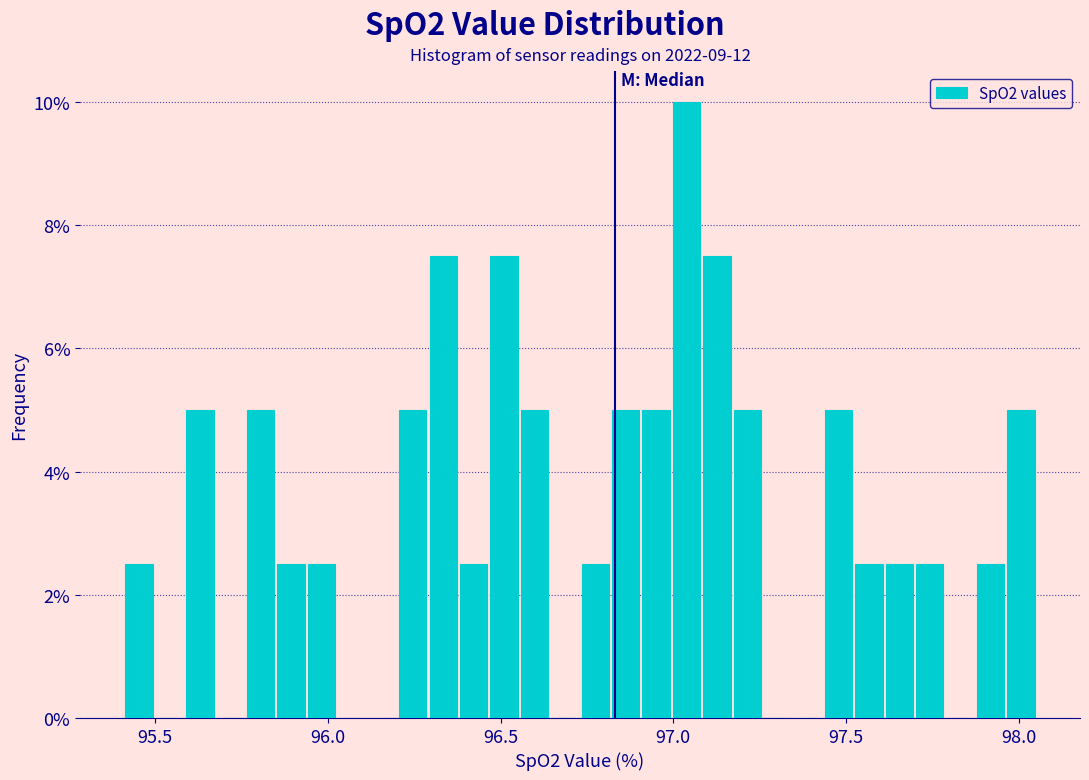

Around what value on the x-axis is the tallest bar? Give the approximate position of its centre, as read against the axis.

97.05